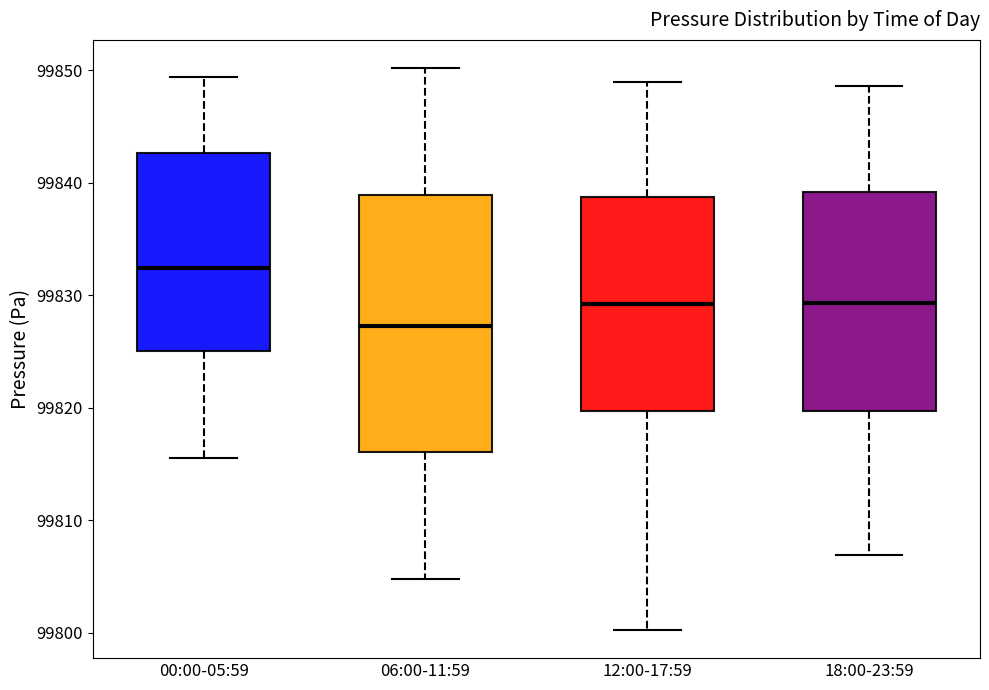

Which box's median line is the lowest?

06:00-11:59